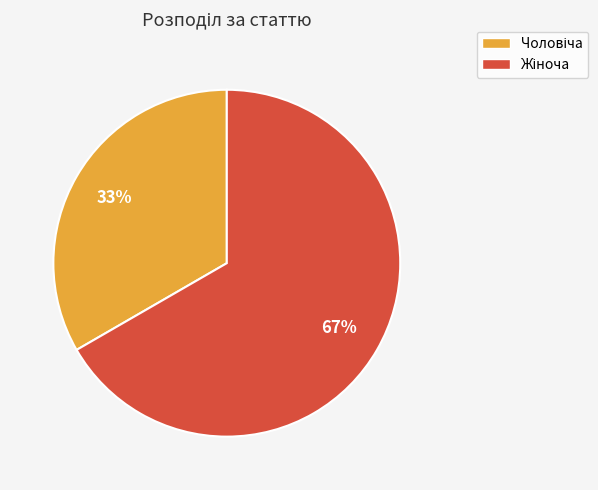

How many segments does this pie chart have?

2